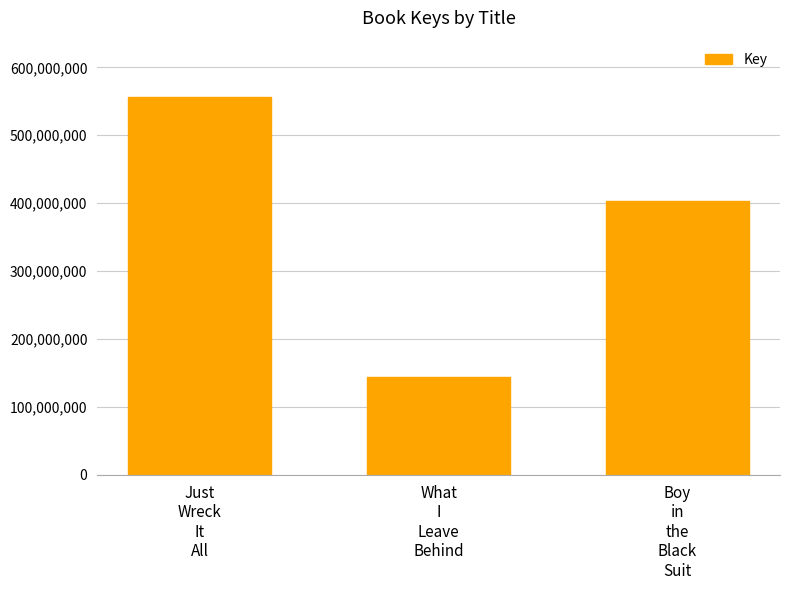

Reading left to right, transcribe all the data shown in this chart.

555841624	144019265	403687606